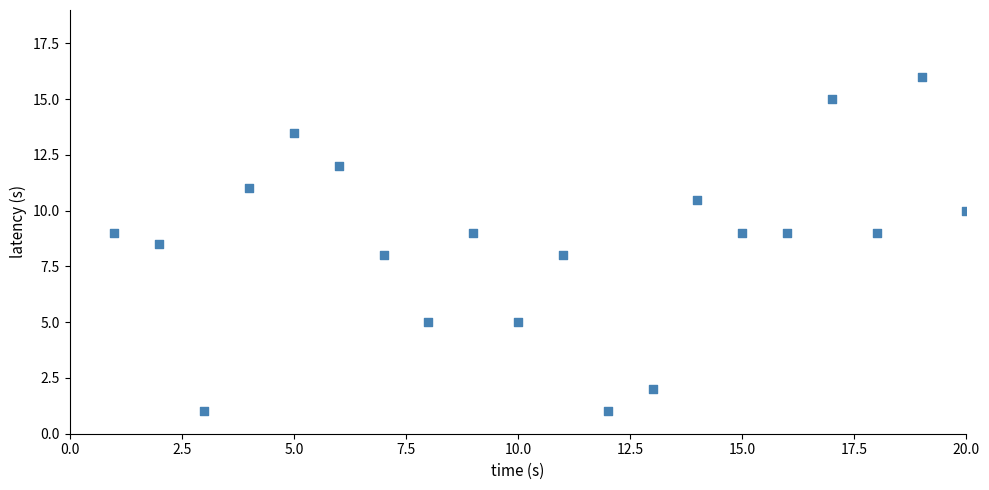

What is the range of Y values (max minus min)?

15.0